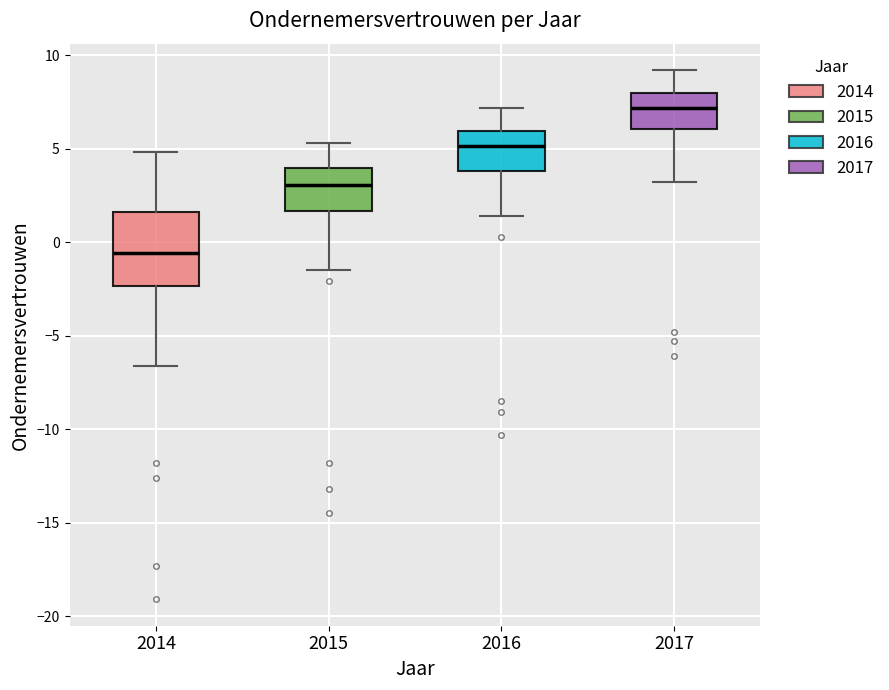

Reading left to right, transcribe this box plot: for each box, give where its median line is, the range the box spans, and where its two whiskers end, as read against the y-axis. The values are not printed on the chart, so give them approximately, as read against the axis.

2014: median -0.5, box -2.5 to 1.5, whiskers -6.5 to 5.0
2015: median 3.0, box 1.5 to 4.0, whiskers -1.5 to 5.5
2016: median 5.0, box 4.0 to 6.0, whiskers 1.5 to 7.0
2017: median 7.0, box 6.0 to 8.0, whiskers 3.0 to 9.0